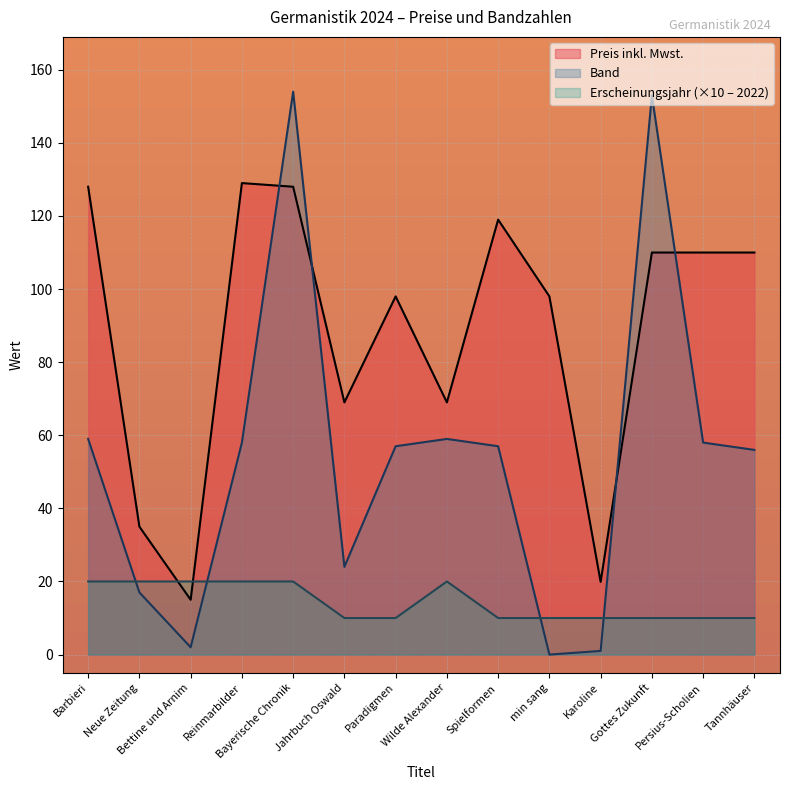

Which category has the lowest value across all series?

min sang